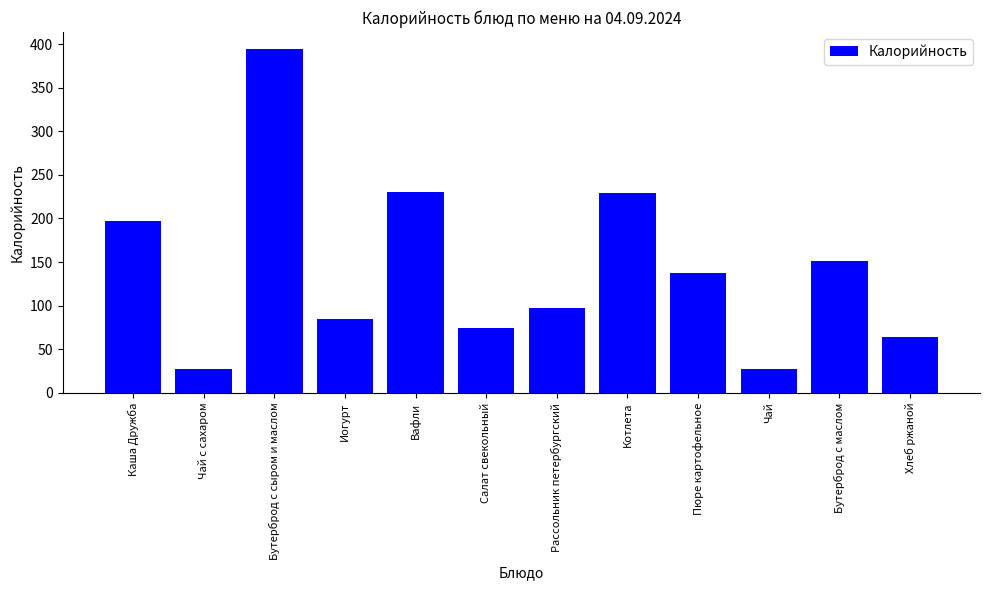

What is the maximum value shown in the chart?

394